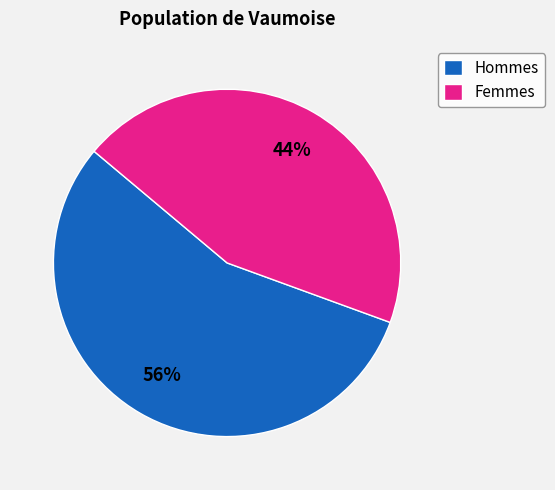

Combined, do Hommes and Femmes account for over 50%?

Yes